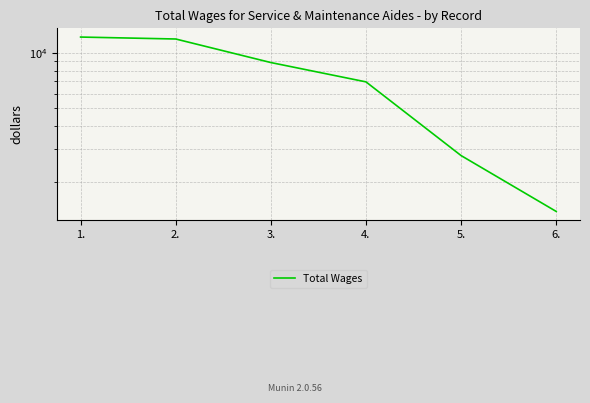

What is the change in value from 2. to 5.?

-9116